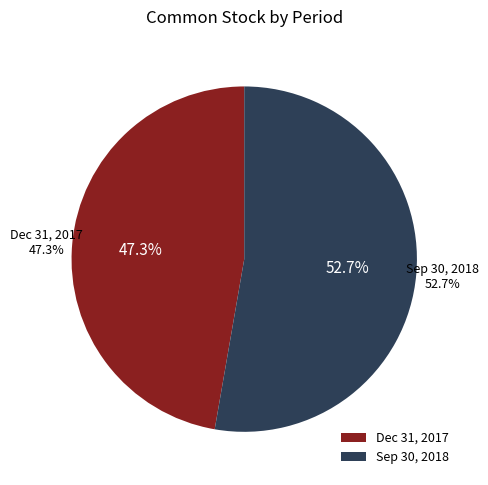

Approximately how many times larger is the value at Ending balance at Sep. 30, 2018 compared to Beginning balance at Dec. 31, 2017?

1.1